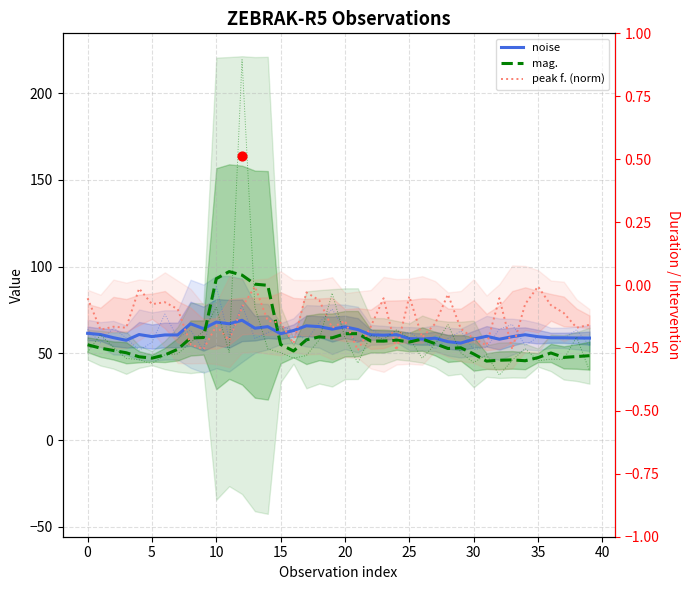

Is the value of mag. at 19 greater than the value of peak f. (norm) at 13?

No